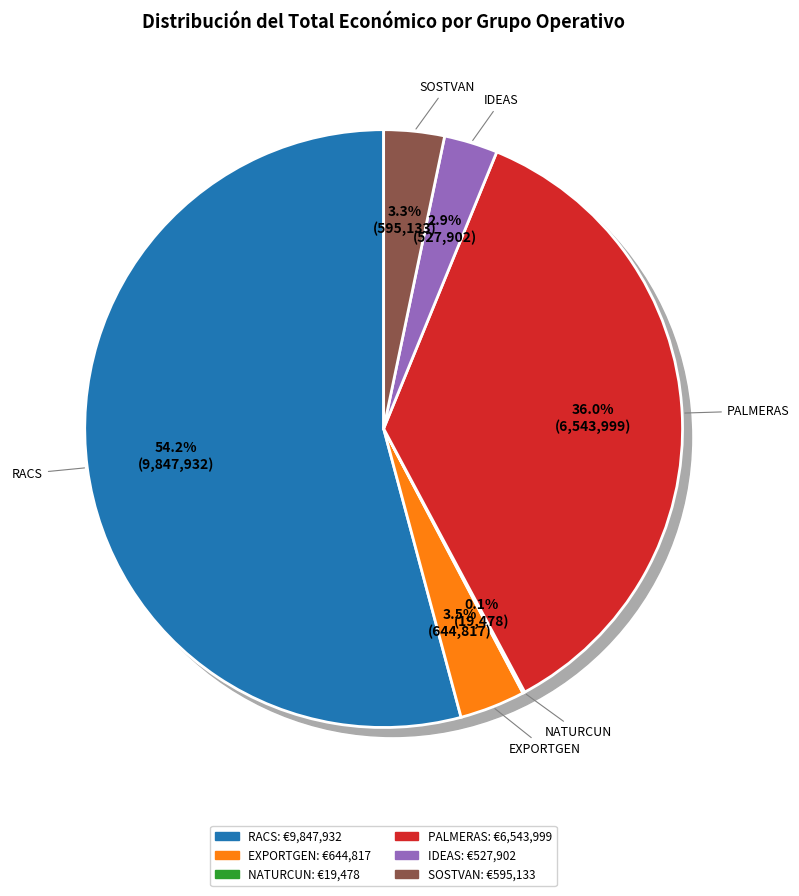

Do SOSTVAN and IDEAS together represent more than half of the pie?

No